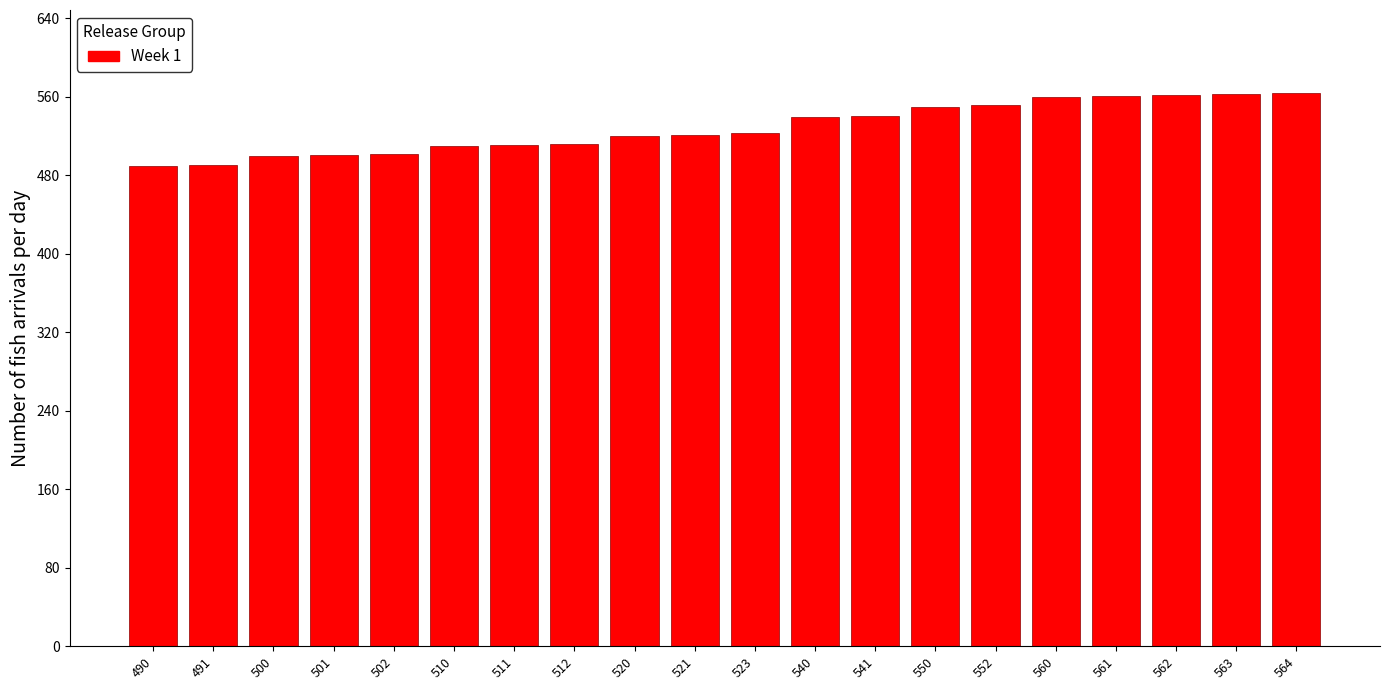

Is it true that the value at 564 is 773?

False